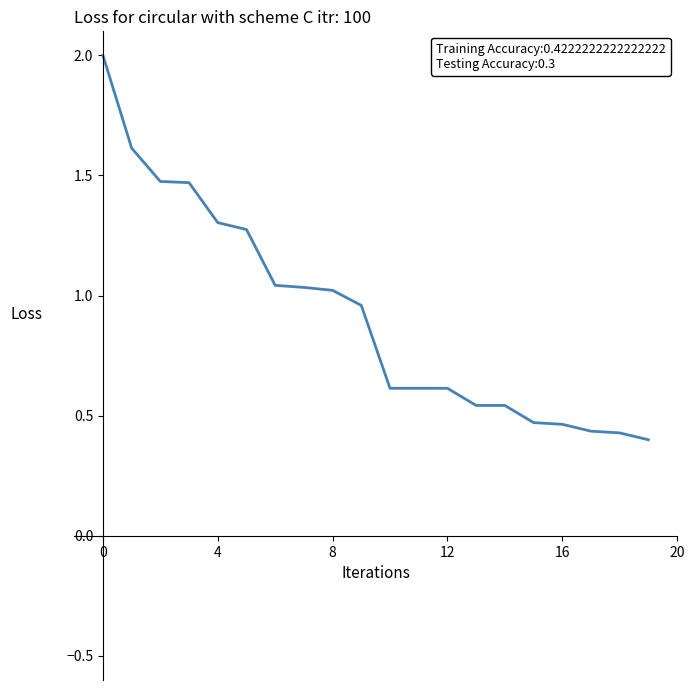

What is the difference between the maximum and minimum values?

1.6